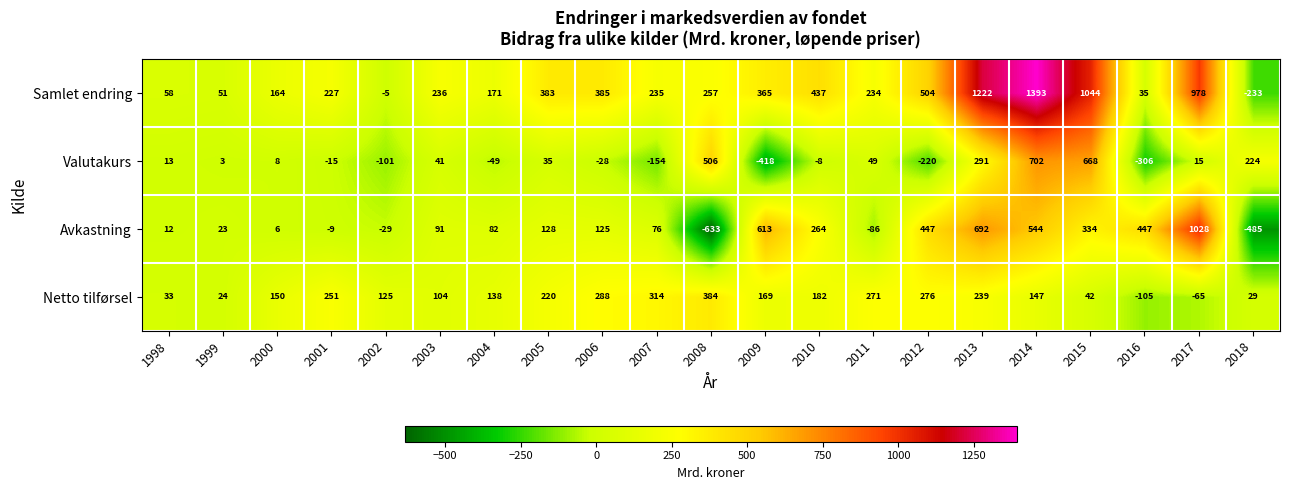

Which series changed the most between 2006 and 2014?

Samlet endring